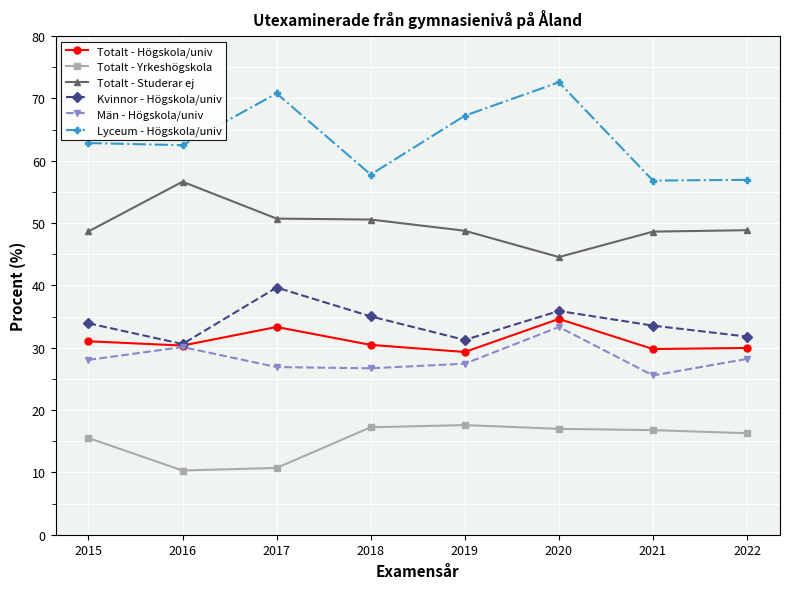

True or false: Totalt - Yrkeshögskola has more than 0 points higher than both neighbors.

True